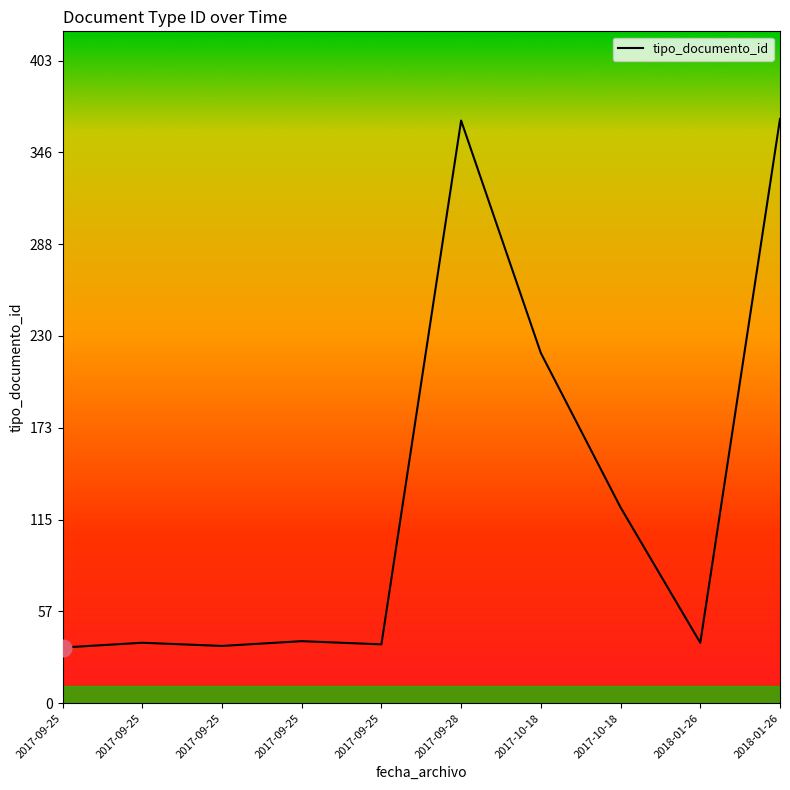

Is this an area chart (filled region under the line)?

Yes